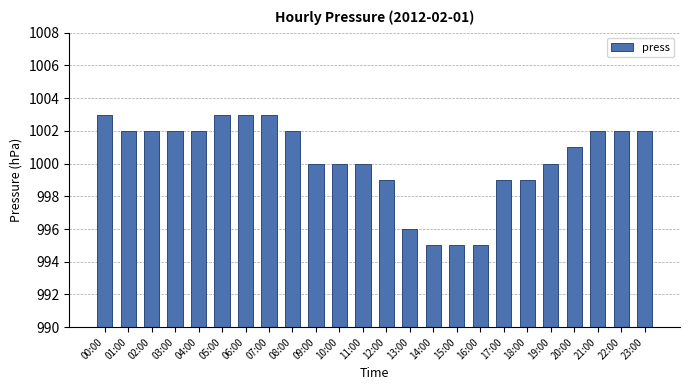

Reading left to right, transcribe all the data shown in this chart.

1003	1002	1002	1002	1002	1003	1003	1003	1002	1000	1000	1000	999	996	995	995	995	999	999	1000	1001	1002	1002	1002